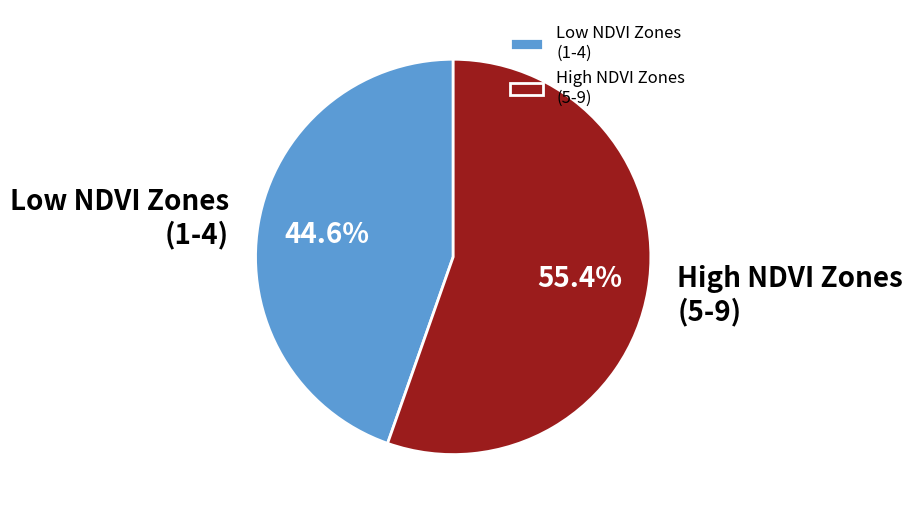

How many slices are in this pie chart?

2